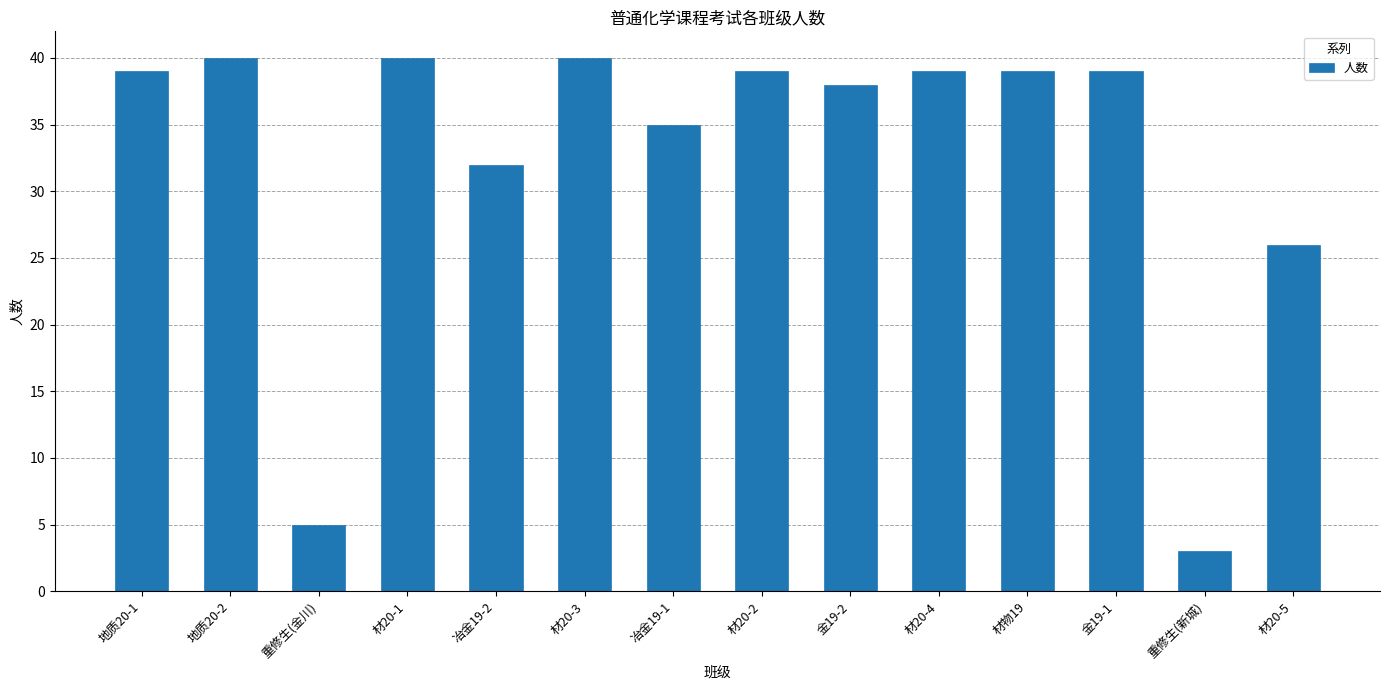

Reading left to right, extract all data points from this chart.

地质20-1=39	地质20-2=40	重修生(金川)=5	材20-1=40	冶金19-2=32	材20-3=40	冶金19-1=35	材20-2=39	金19-2=38	材20-4=39	材物19=39	金19-1=39	重修生(新城)=3	材20-5=26